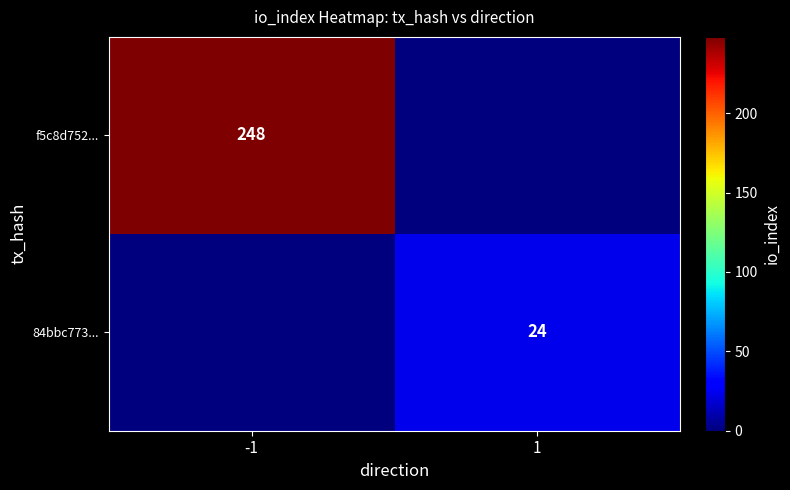

Is the value of f5c8d752... at -1 greater than the value of 84bbc773... at 1?

Yes